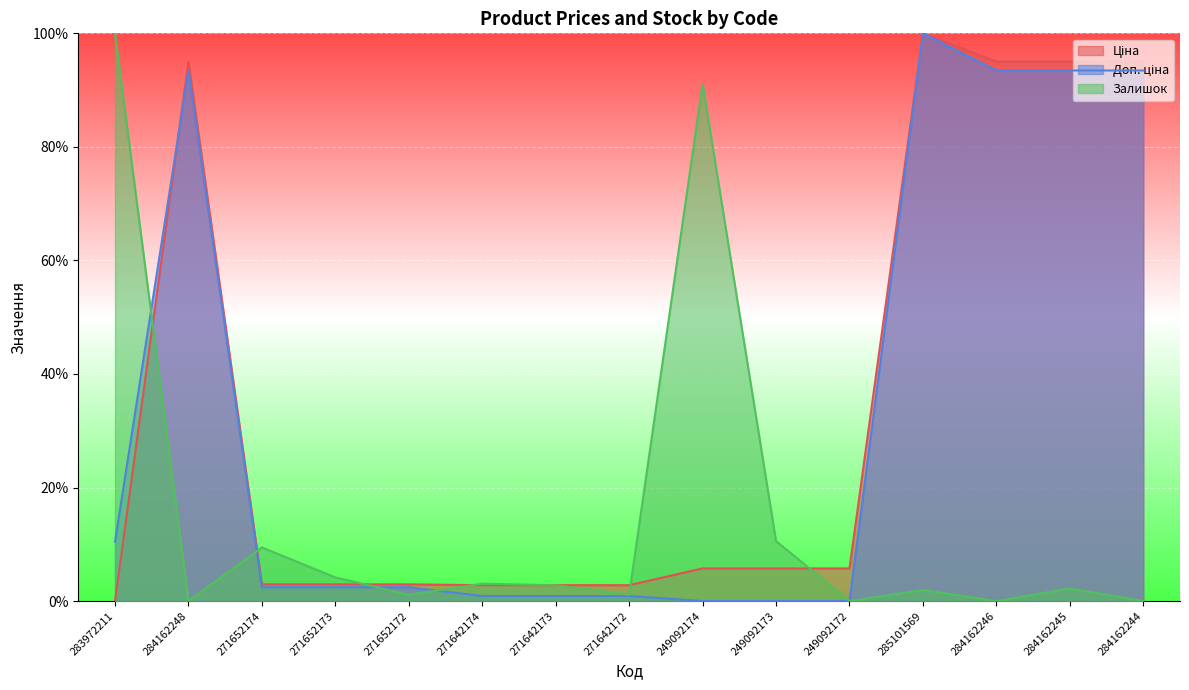

What is the label of the 14th point from the left?

284162245